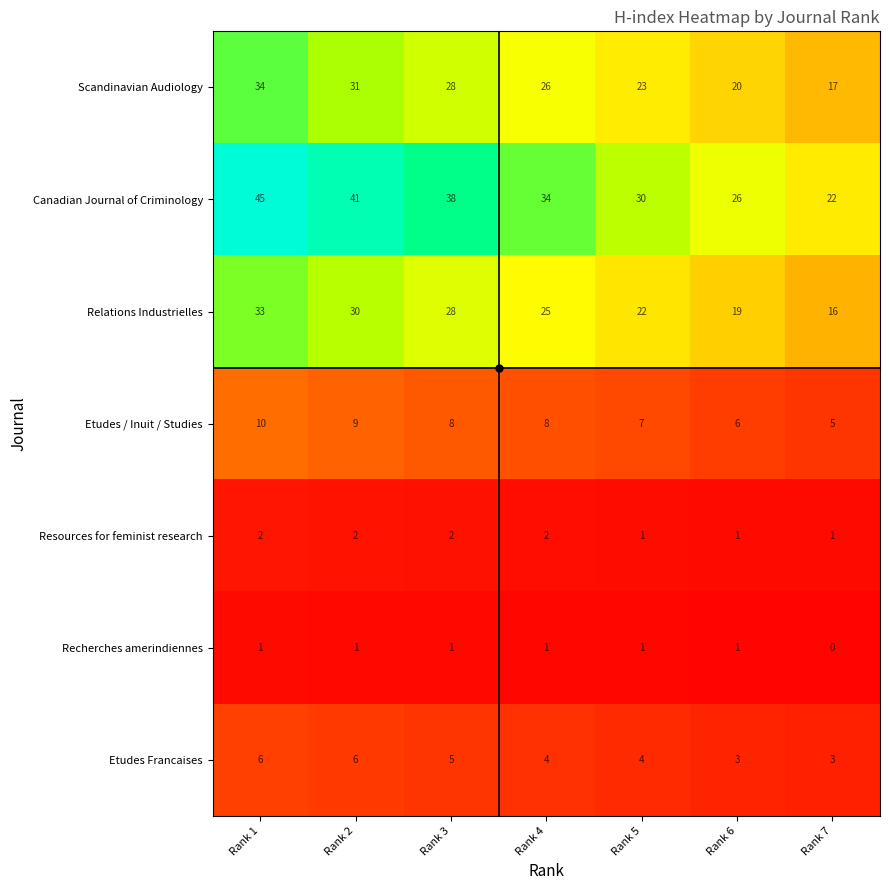

What is the total value across all series at Rank 1?

131